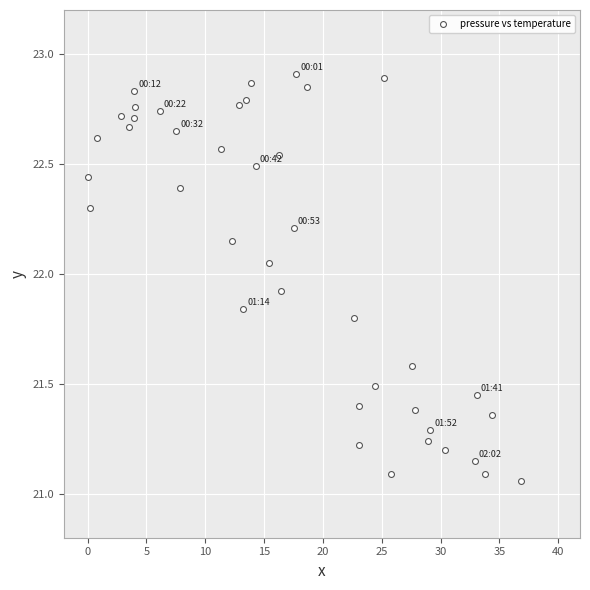

What is the range of X values (max minus min)?

36.8